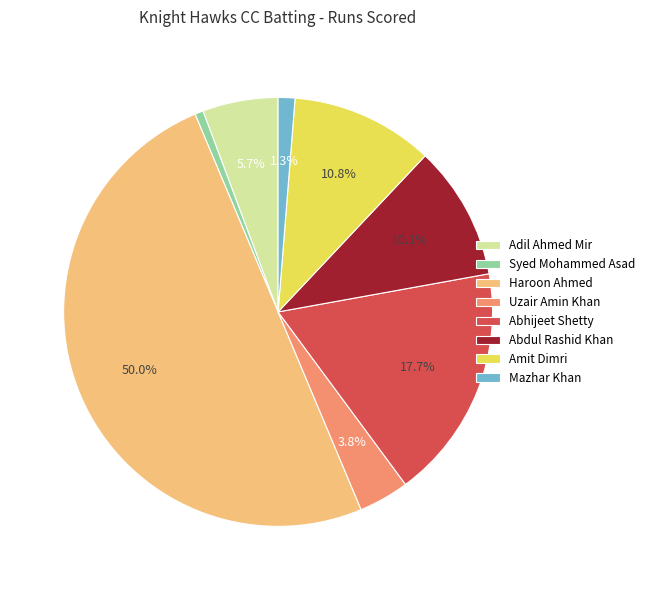

What percentage is the Mazhar Khan slice, to the nearest percent?

1%